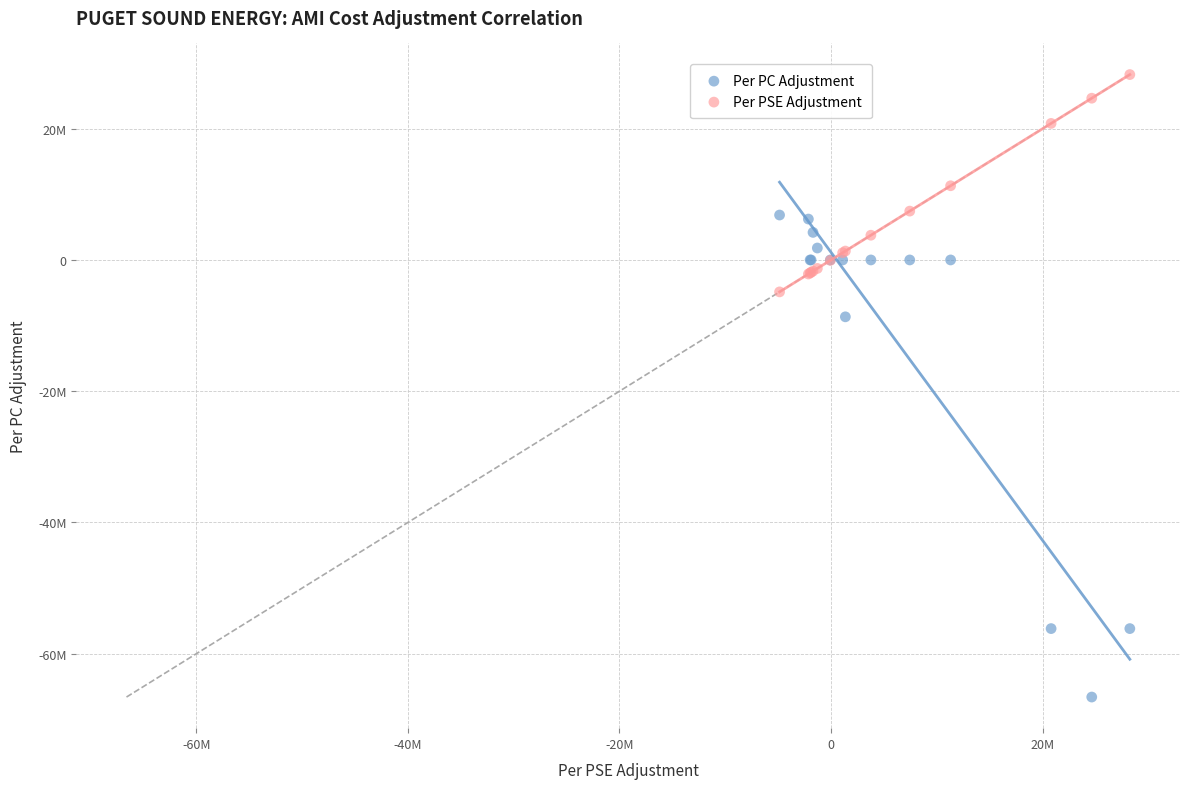

Which series has the largest Y range (max minus min)?

Per PC Adjustment